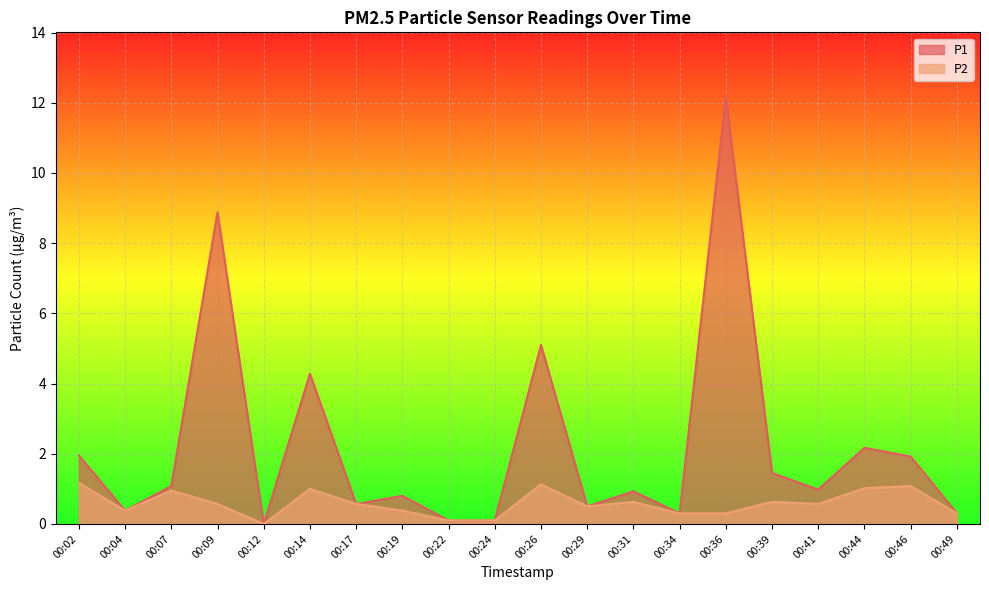

The value of P2 at 00:34 is 0.1. True or false?

False